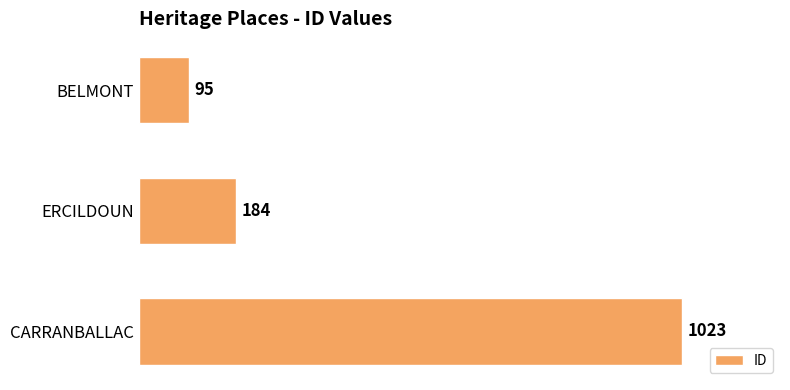

Reading top to bottom, transcribe all the data shown in this chart.

BELMONT=95	ERCILDOUN=184	CARRANBALLAC=1023